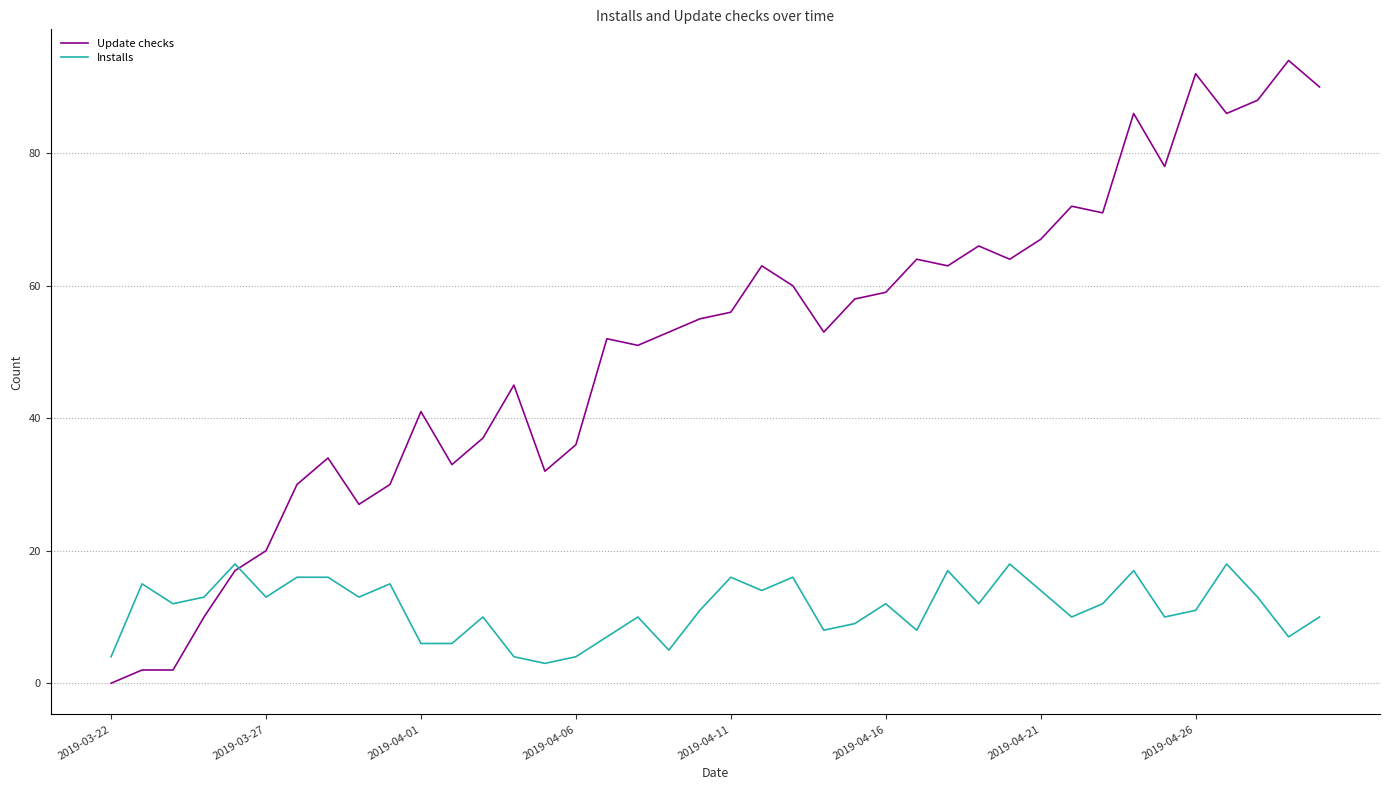

List the series in order of their peak value, highest first.

Update checks, Installs